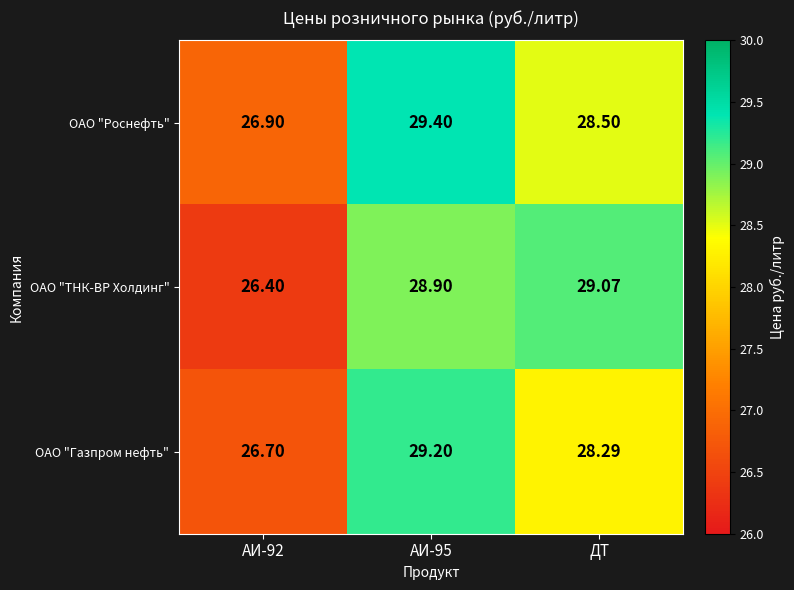

At which label is ОАО "Роснефть" closest to 28?

ДТ